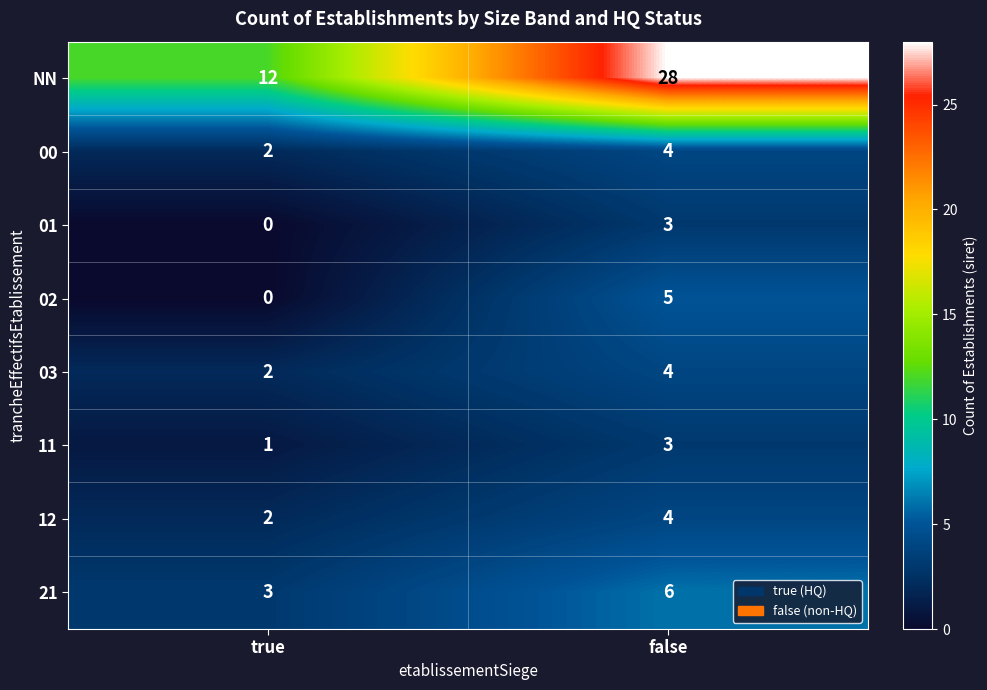

The 00 series shows 4 at false. True or false?

True